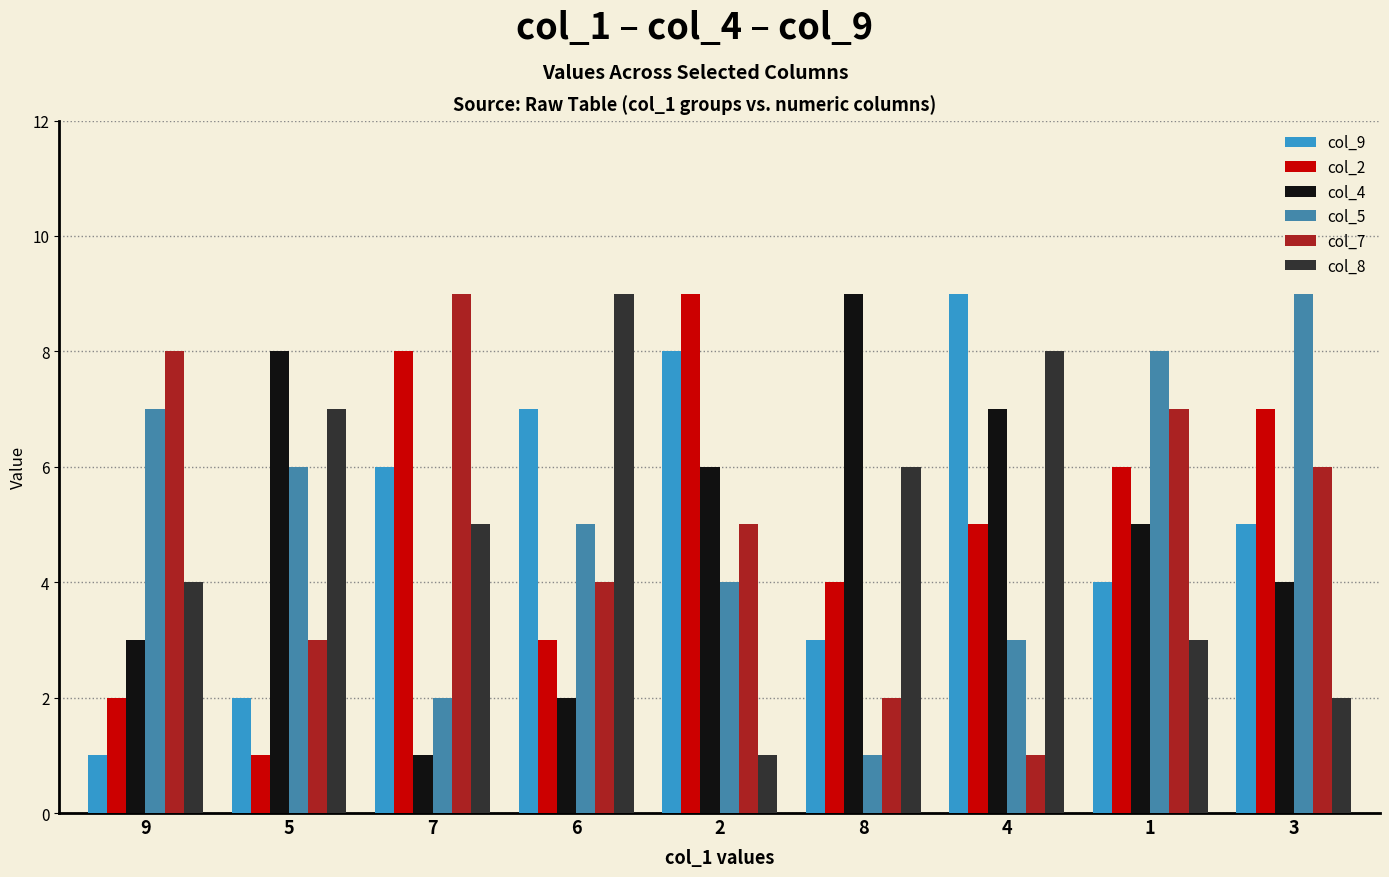

How many distinct data groups are displayed?

6